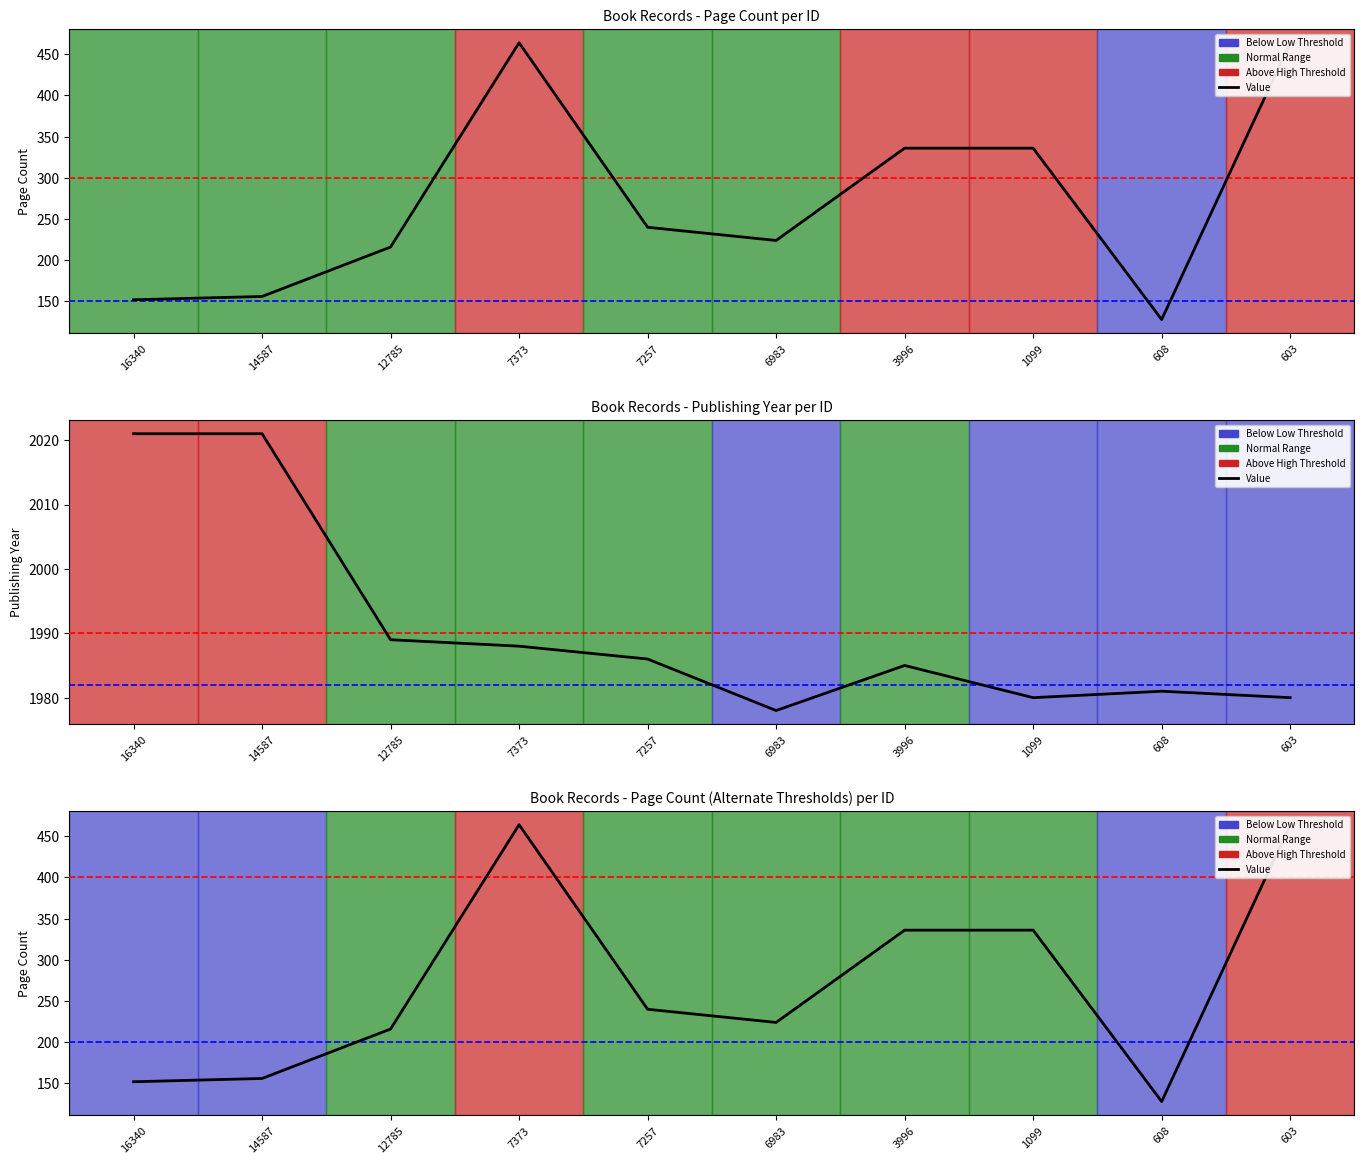

How many lines are shown in the chart?

2